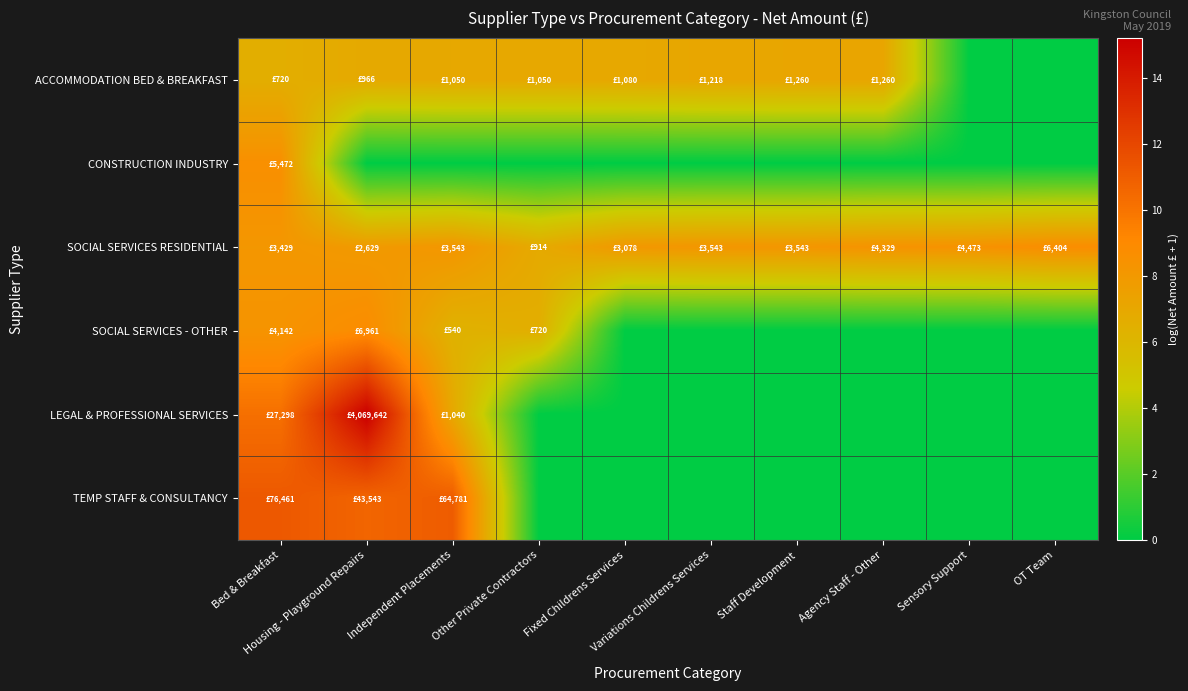

Reading left to right, transcribe all the data shown in this chart.

ACCOMMODATION BED & BREAKFAST: Bed & Breakfast=6.6	Housing - Playground Repairs=6.9	Independent Placements=7.0	Other Private Contractors=7.0	Fixed Childrens Services=7.0	Variations Childrens Services=7.1	Staff Development=7.1	Agency Staff - Other=7.1	Sensory Support=0.0	OT Team=0.0
CONSTRUCTION INDUSTRY: Bed & Breakfast=8.6	Housing - Playground Repairs=0.0	Independent Placements=0.0	Other Private Contractors=0.0	Fixed Childrens Services=0.0	Variations Childrens Services=0.0	Staff Development=0.0	Agency Staff - Other=0.0	Sensory Support=0.0	OT Team=0.0
SOCIAL SERVICES RESIDENTIAL: Bed & Breakfast=8.1	Housing - Playground Repairs=7.9	Independent Placements=8.2	Other Private Contractors=6.8	Fixed Childrens Services=8.0	Variations Childrens Services=8.2	Staff Development=8.2	Agency Staff - Other=8.4	Sensory Support=8.4	OT Team=8.8
SOCIAL SERVICES - OTHER: Bed & Breakfast=8.3	Housing - Playground Repairs=8.8	Independent Placements=6.3	Other Private Contractors=6.6	Fixed Childrens Services=0.0	Variations Childrens Services=0.0	Staff Development=0.0	Agency Staff - Other=0.0	Sensory Support=0.0	OT Team=0.0
LEGAL & PROFESSIONAL SERVICES: Bed & Breakfast=10.2	Housing - Playground Repairs=15.2	Independent Placements=6.9	Other Private Contractors=0.0	Fixed Childrens Services=0.0	Variations Childrens Services=0.0	Staff Development=0.0	Agency Staff - Other=0.0	Sensory Support=0.0	OT Team=0.0
TEMP STAFF & CONSULTANCY: Bed & Breakfast=11.2	Housing - Playground Repairs=10.7	Independent Placements=11.1	Other Private Contractors=0.0	Fixed Childrens Services=0.0	Variations Childrens Services=0.0	Staff Development=0.0	Agency Staff - Other=0.0	Sensory Support=0.0	OT Team=0.0